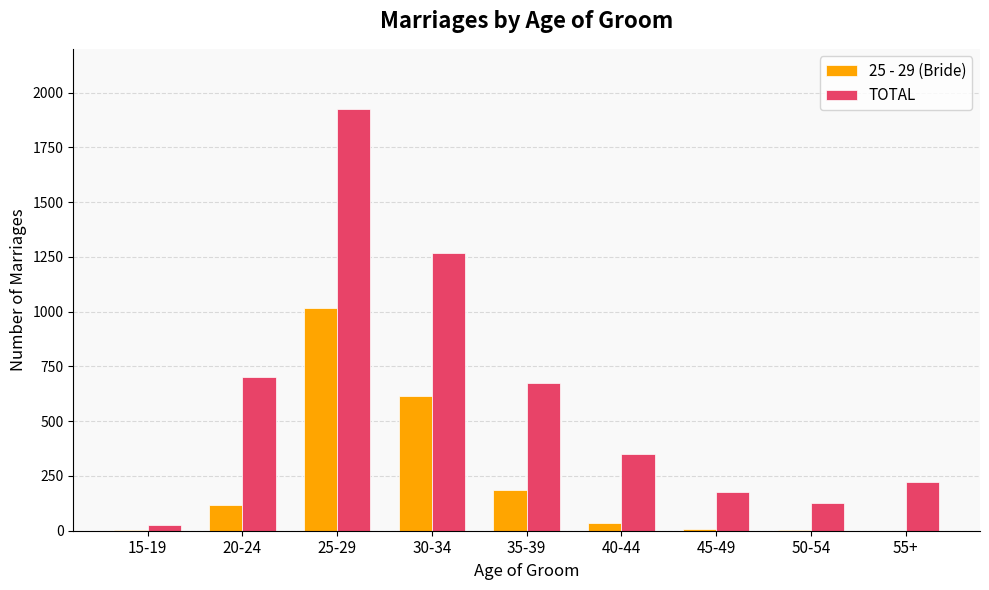

Count the number of categories in the chart.

9